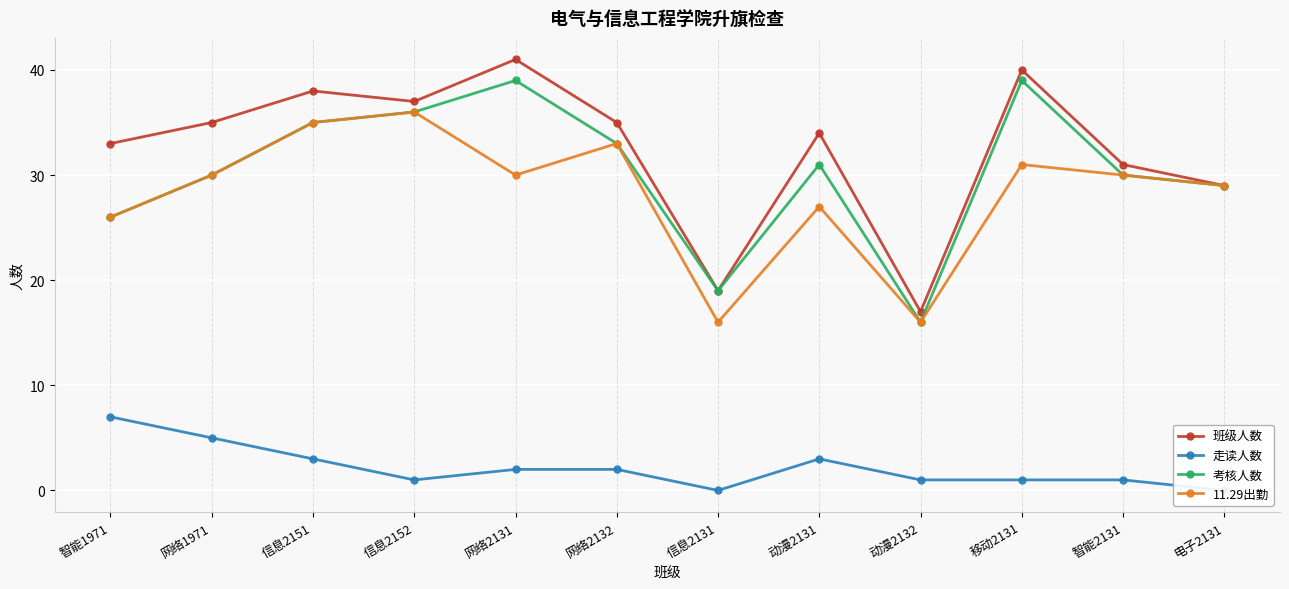

Is it true that 考核人数 equals 31 at 动漫2131?

True